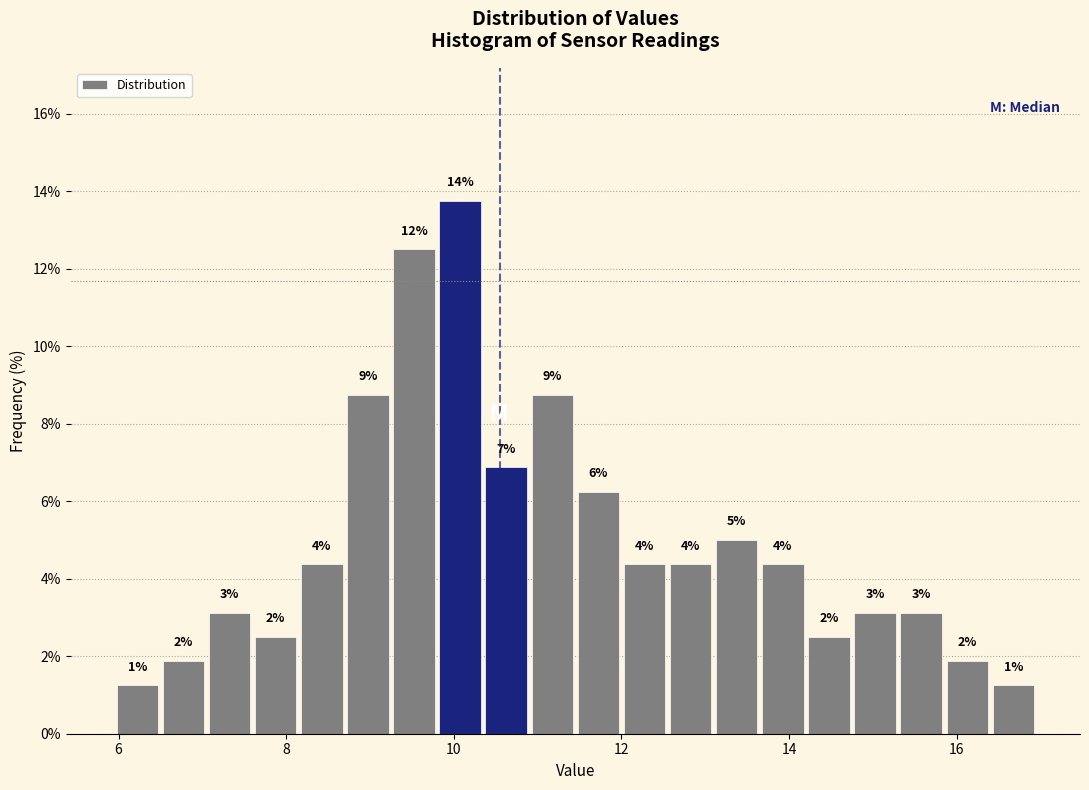

Around what value on the x-axis is the tallest bar? Give the approximate position of its centre, as read against the axis.

10.0